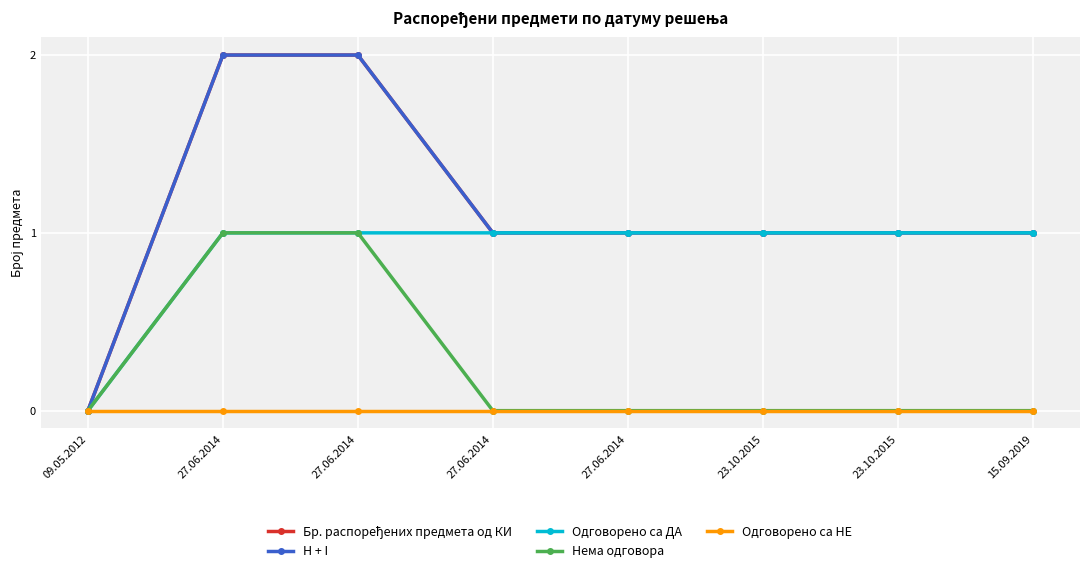

Which series has the largest total across all categories?

Бр. распоређених предмета од КИ